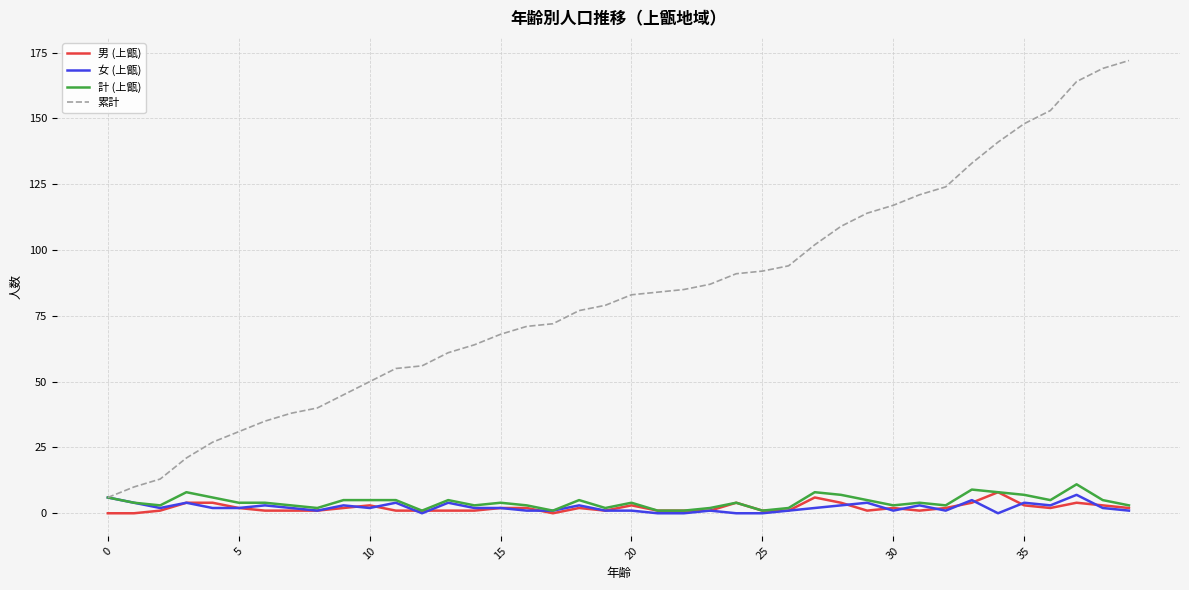

Which series has the widest spread of values?

累計